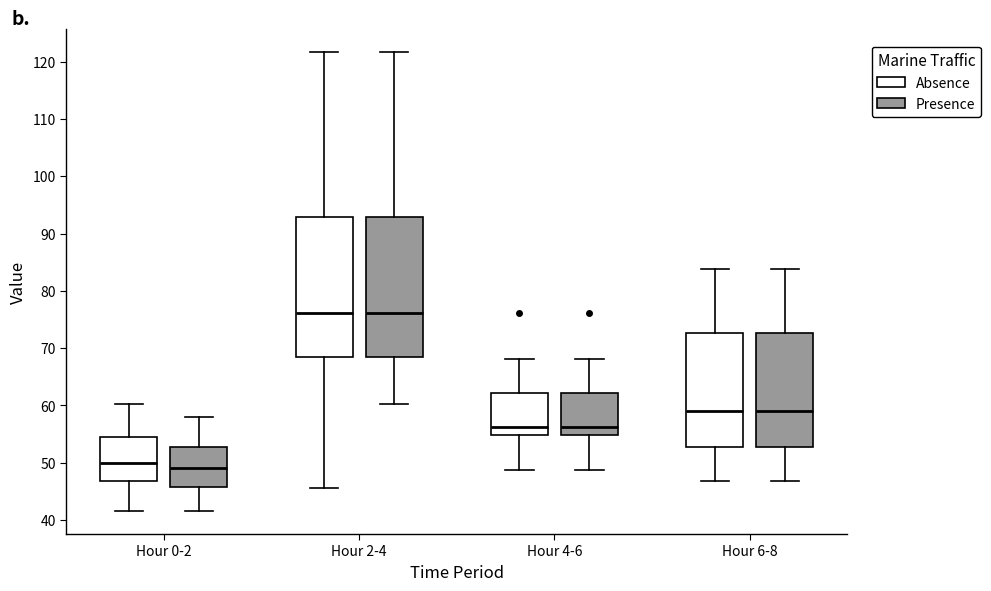

Reading left to right, read every box against the y-axis: the position of its median line, the range the box covers, and the ends of its whiskers. The values are not printed on the chart, so give them approximately, as read against the axis.

Hour 0-2 (Absence): median 50, box 47 to 55, whiskers 42 to 60
Hour 0-2 (Presence): median 49, box 46 to 53, whiskers 42 to 58
Hour 2-4 (Absence): median 76, box 69 to 93, whiskers 46 to 122
Hour 2-4 (Presence): median 76, box 69 to 93, whiskers 60 to 122
Hour 4-6 (Absence): median 56, box 55 to 62, whiskers 49 to 68
Hour 4-6 (Presence): median 56, box 55 to 62, whiskers 49 to 68
Hour 6-8 (Absence): median 59, box 53 to 73, whiskers 47 to 84
Hour 6-8 (Presence): median 59, box 53 to 73, whiskers 47 to 84